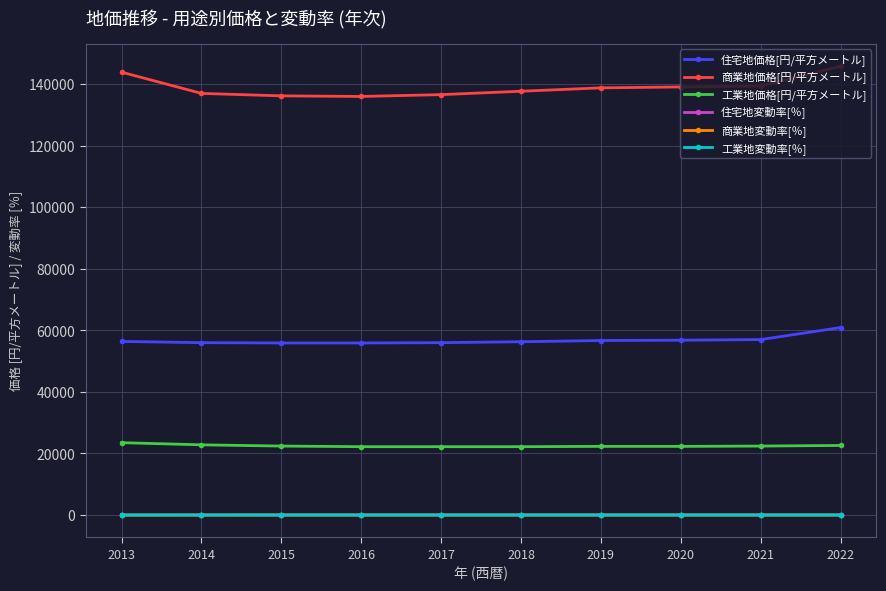

After their last crossing, which series has the higher values: 商業地変動率[％] or 住宅地変動率[％]?

住宅地変動率[％]